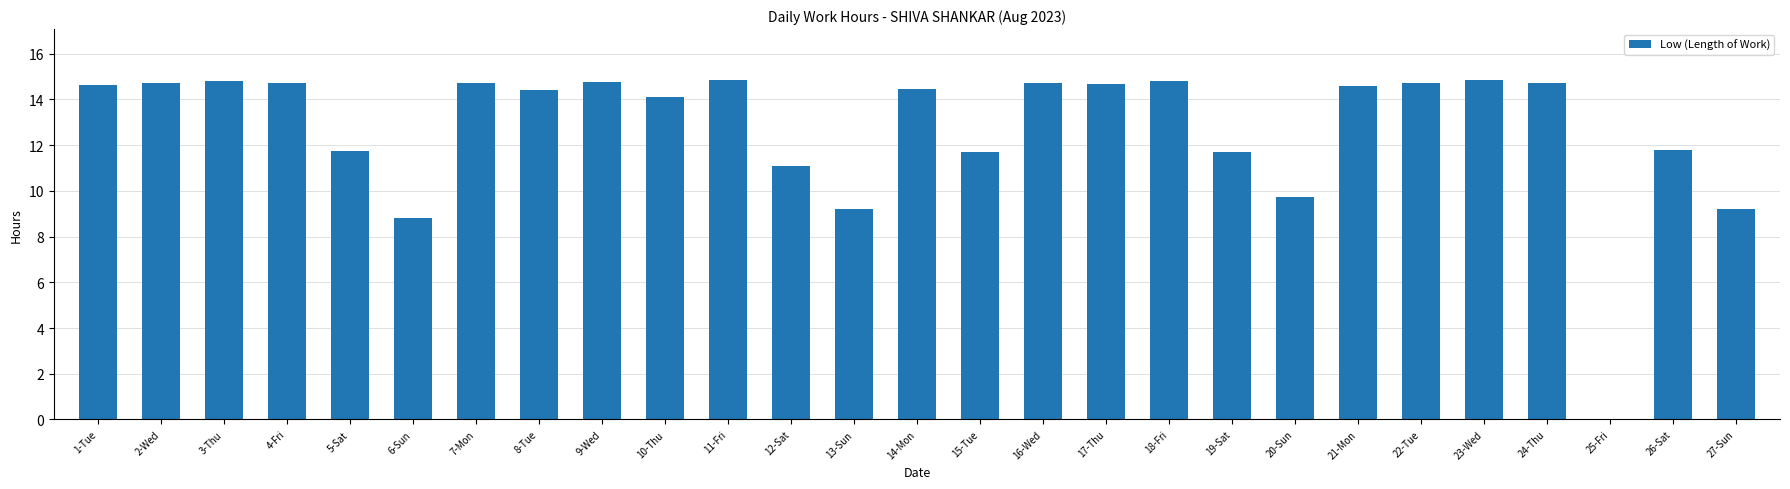

True or false: the data shows 11.7 at 19-Sat.

True